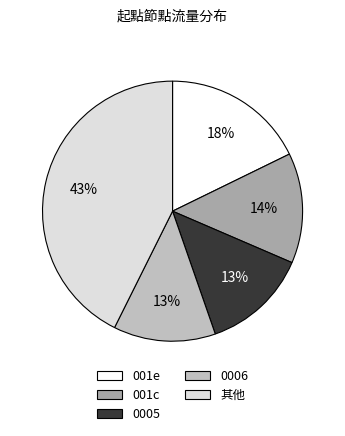

True or false: 其他 accounts for 57% of the total.

False